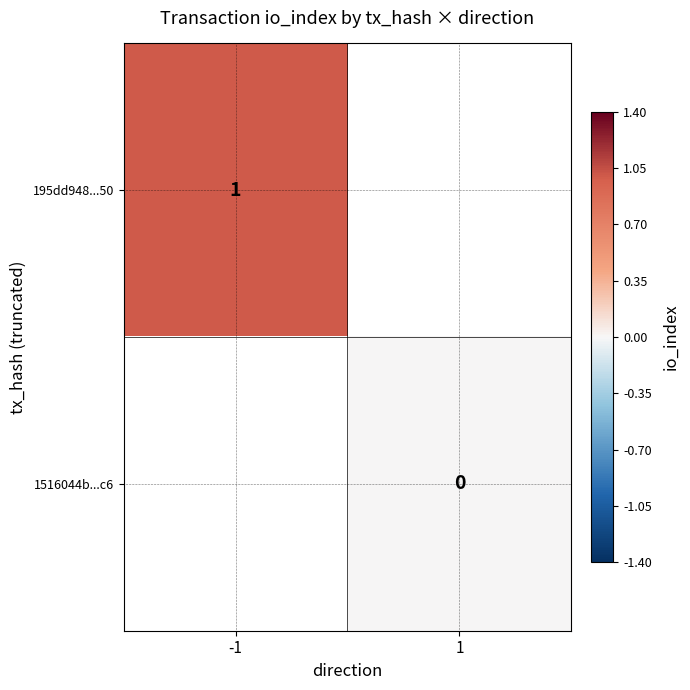

Rank the series at -1 from highest to lowest value.

195dd948...50, 1516044b...c6